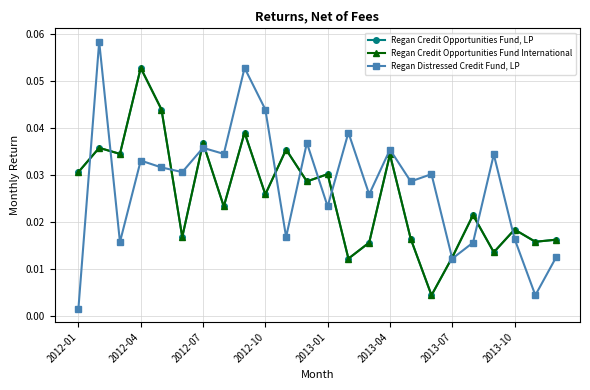

How many lines are shown in the chart?

3